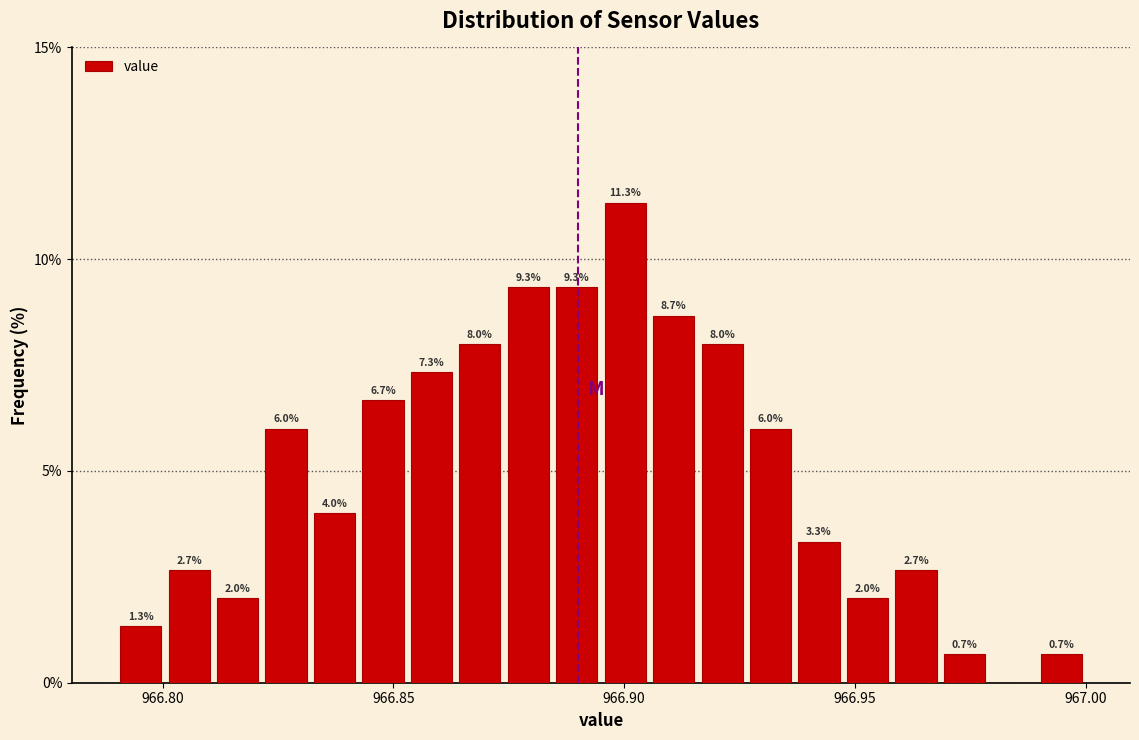

Around what value on the x-axis is the tallest bar? Give the approximate position of its centre, as read against the axis.

966.900